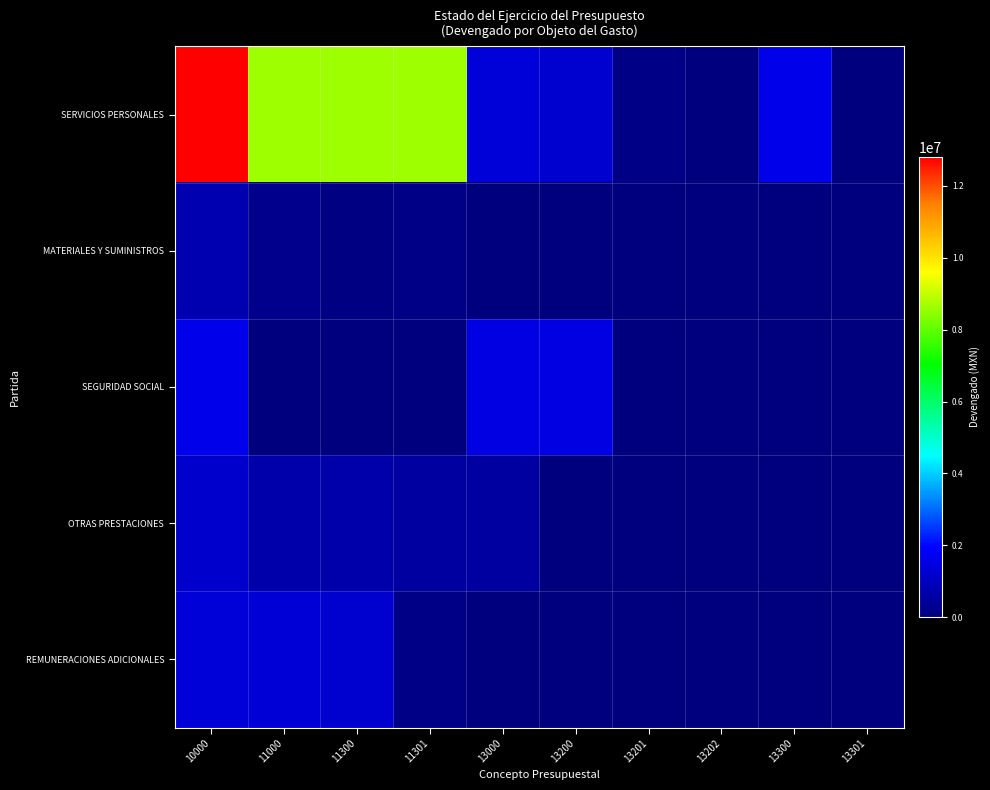

What is the total value across all series at 11000?

10922719.6